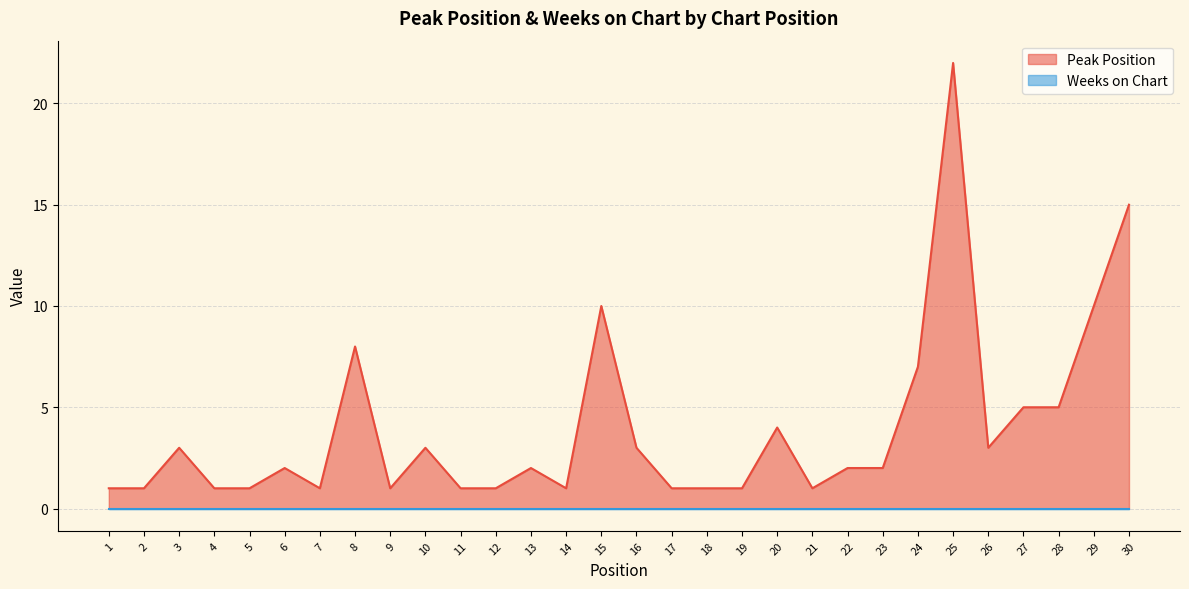

Reading right to left, list all the values displayed in this chart.

30=15	29=10	28=5	27=5	26=3	25=22	24=7	23=2	22=2	21=1	20=4	19=1	18=1	17=1	16=3	15=10	14=1	13=2	12=1	11=1	10=3	9=1	8=8	7=1	6=2	5=1	4=1	3=3	2=1	1=1